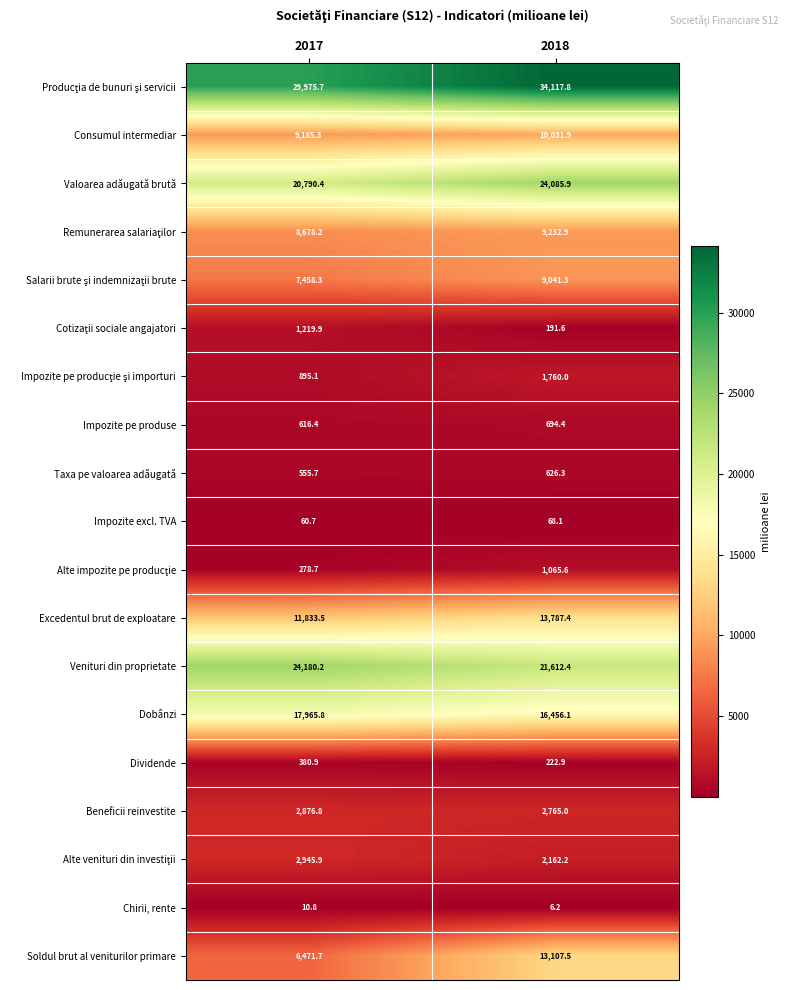

At which category does the chart reach its minimum across all series?

2018